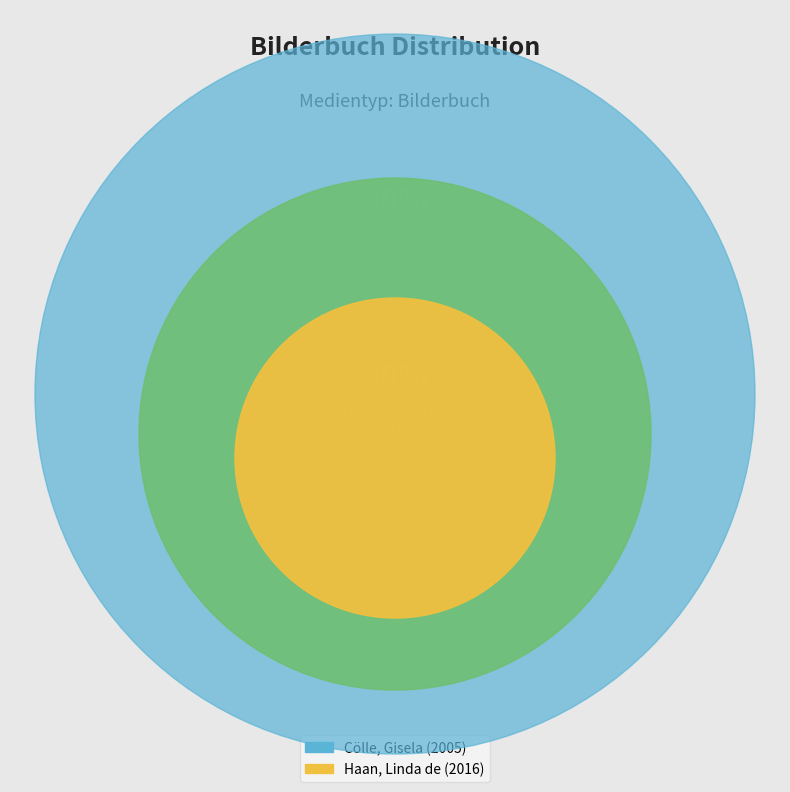

To the nearest percent, what percentage of the pie is Cölle, Gisela?

50%